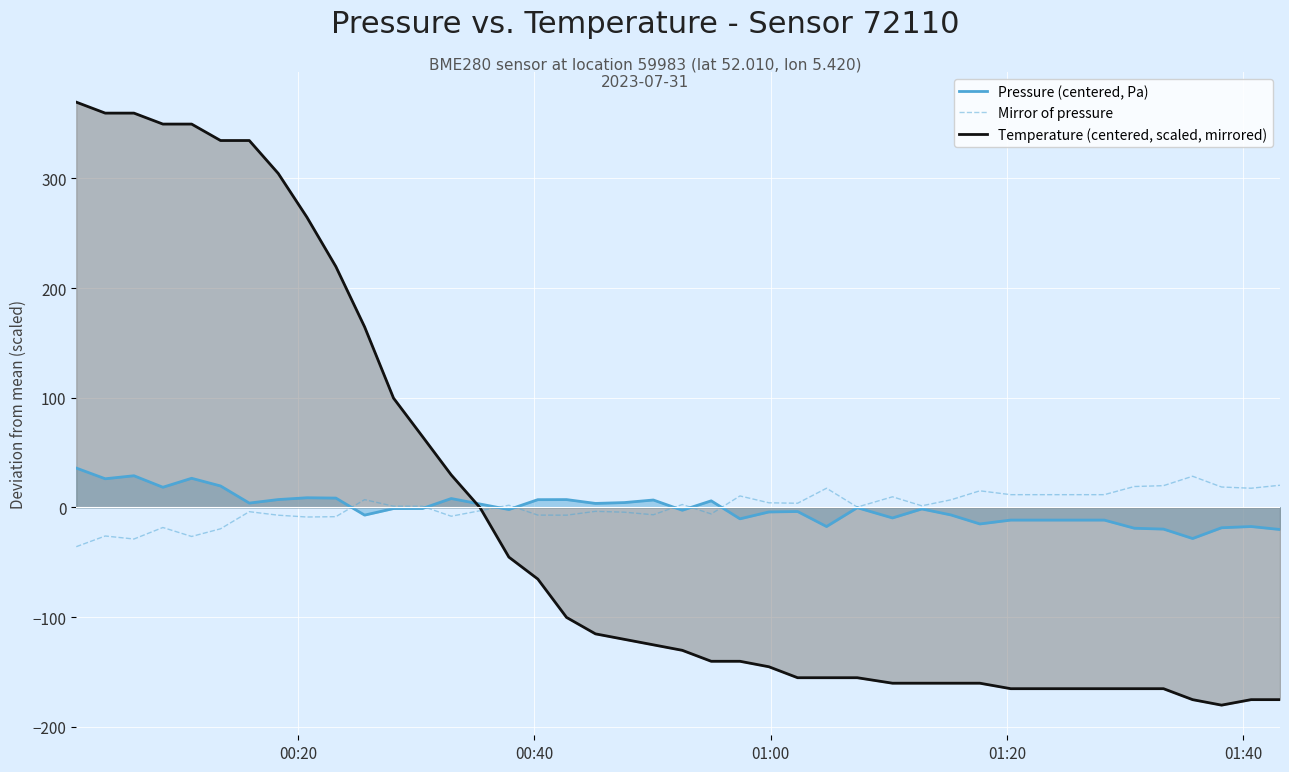

What is the minimum value shown in the chart?

-180.4